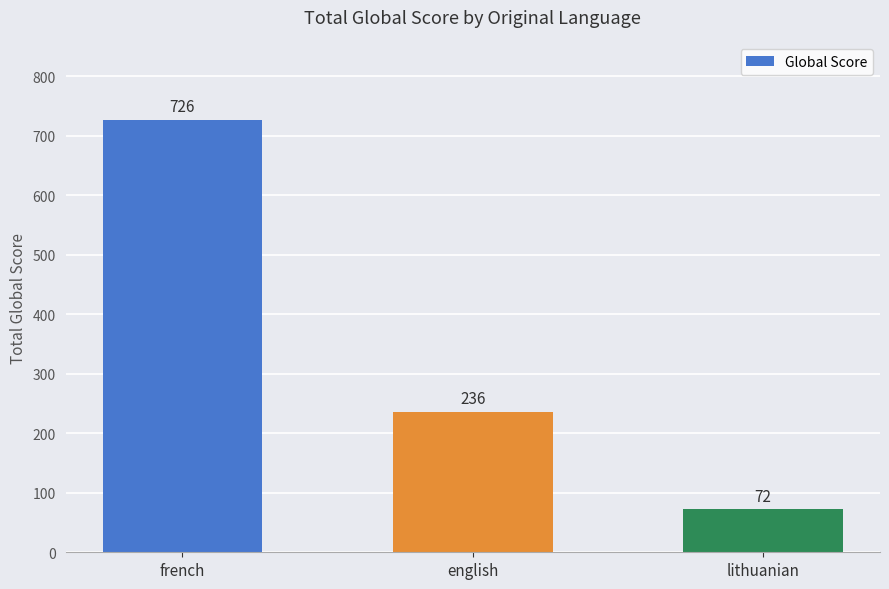

List the labels in order of value, smallest first.

lithuanian, english, french